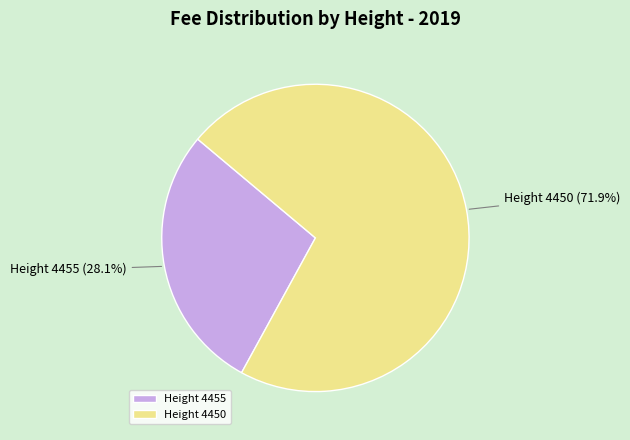

Does Height 4455 account for over 50% of the chart?

No